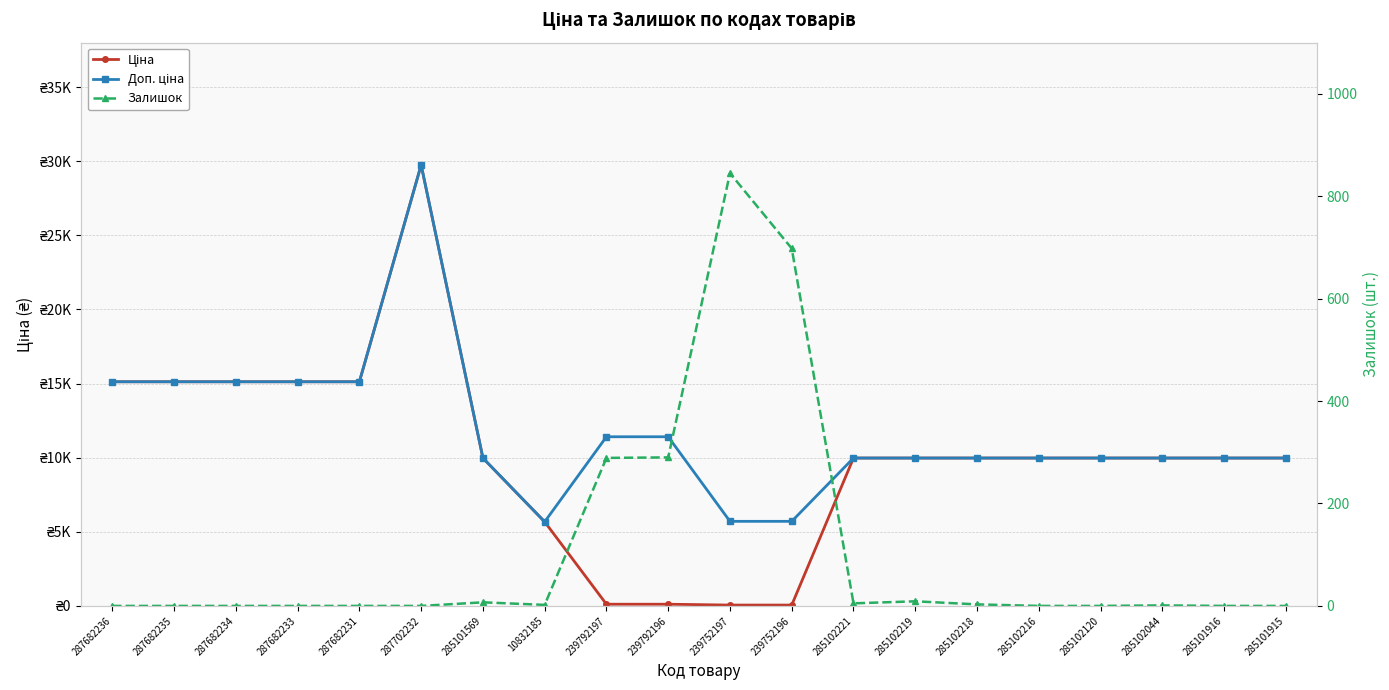

Is this an area chart (filled region under the line)?

No